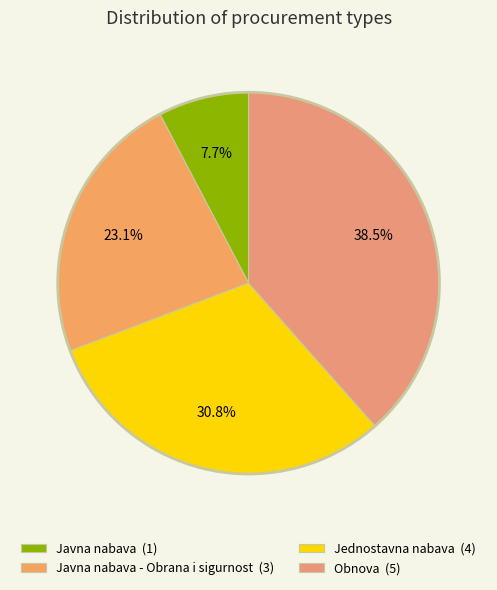

Count the number of slices in the pie.

4